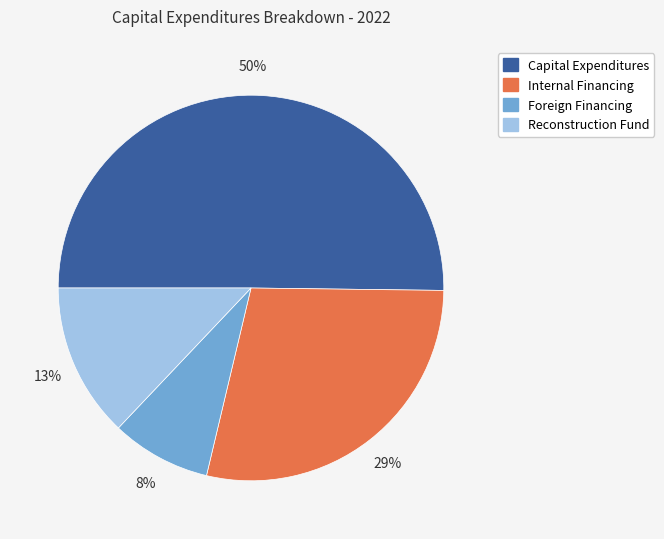

How many segments does this pie chart have?

4